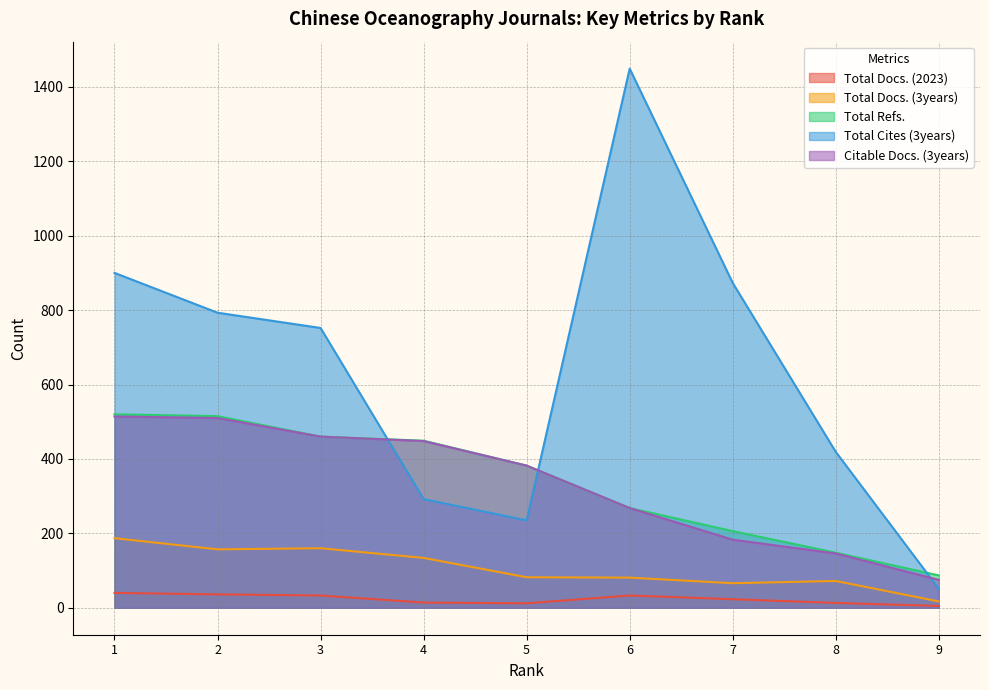

Reading left to right, what are all the values shown in this chart?

Total Docs. (2023): 40	36	33	14	12	33	23	13	5
Total Docs. (3years): 187	157	160	134	82	81	66	72	17
Total Refs.: 520	515	460	449	382	268	206	148	87
Total Cites (3years): 900	793	752	292	235	1449	873	419	51
Citable Docs. (3years): 514	510	460	448	382	268	183	146	75